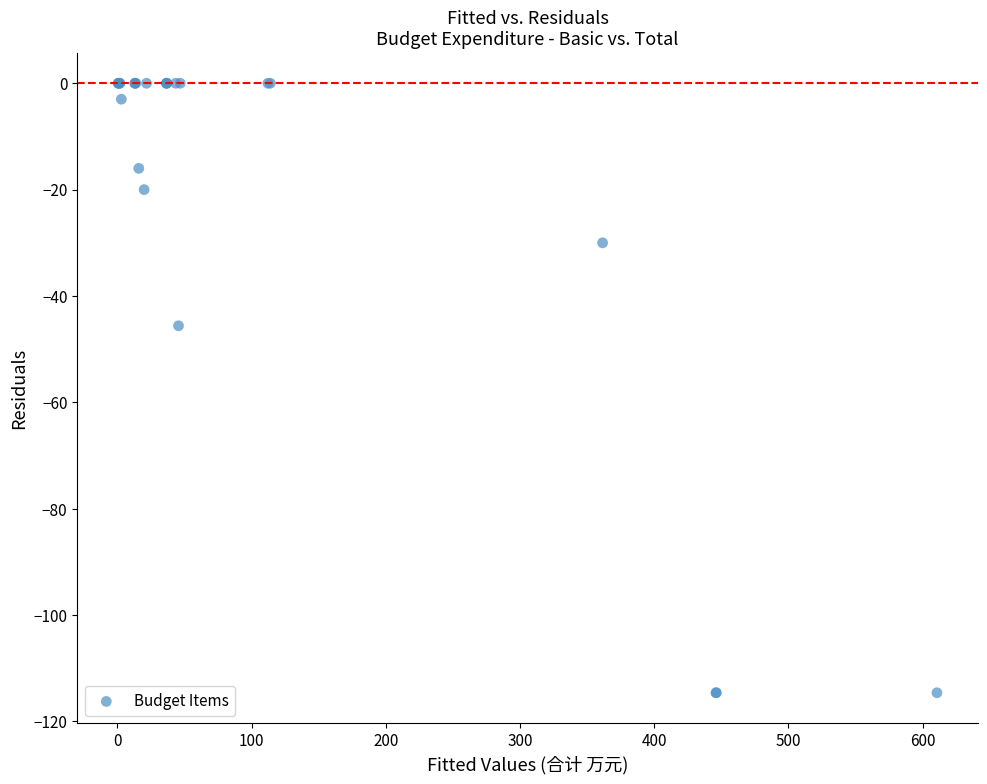

What Y value in the scatter plot is closest to -57?

-45.6